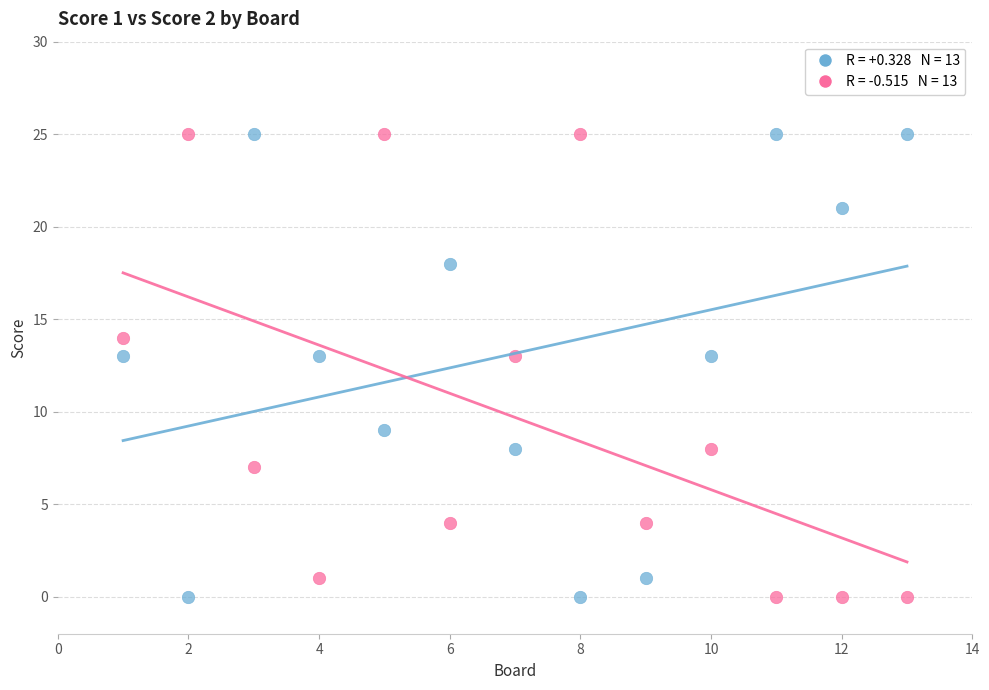

Across all data points, what is the range of Y values (max minus min)?

25